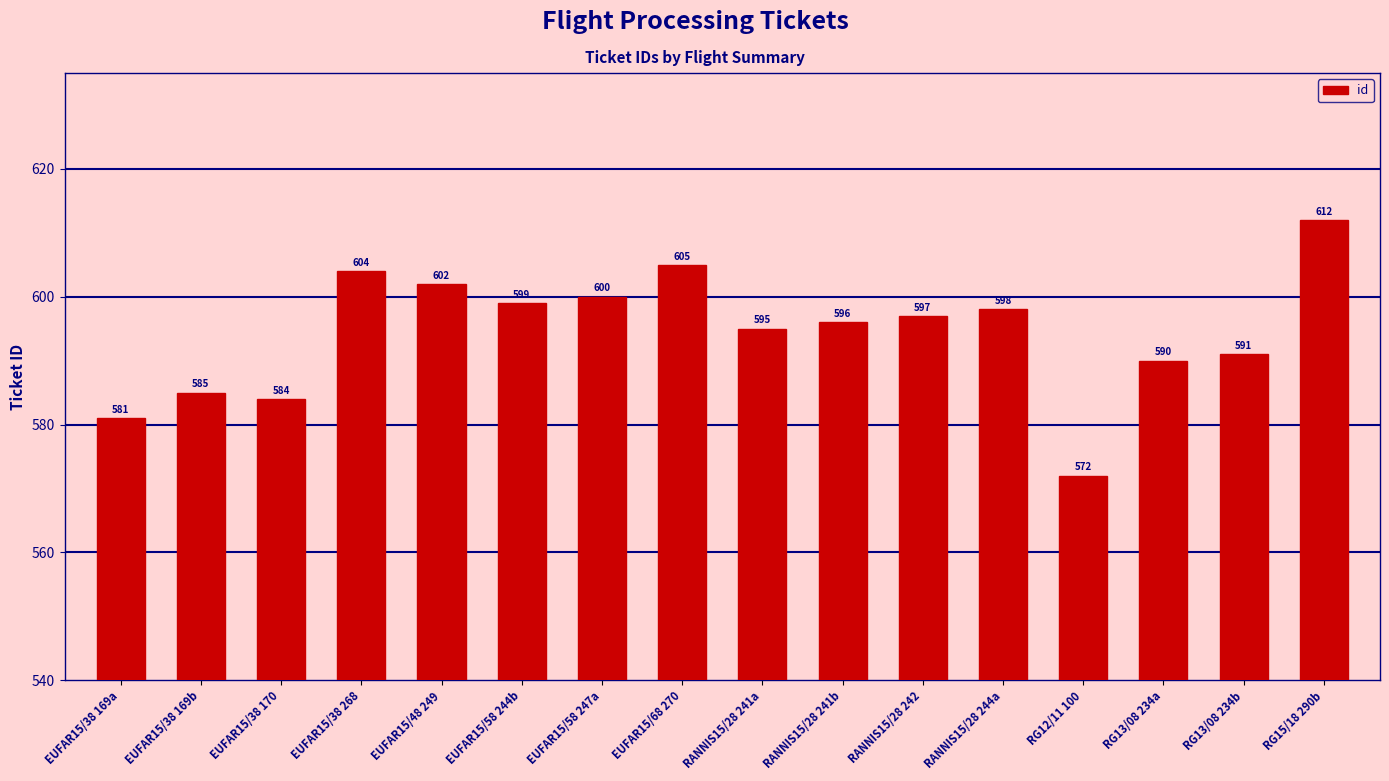

Reading left to right, transcribe all the data shown in this chart.

581	585	584	604	602	599	600	605	595	596	597	598	572	590	591	612